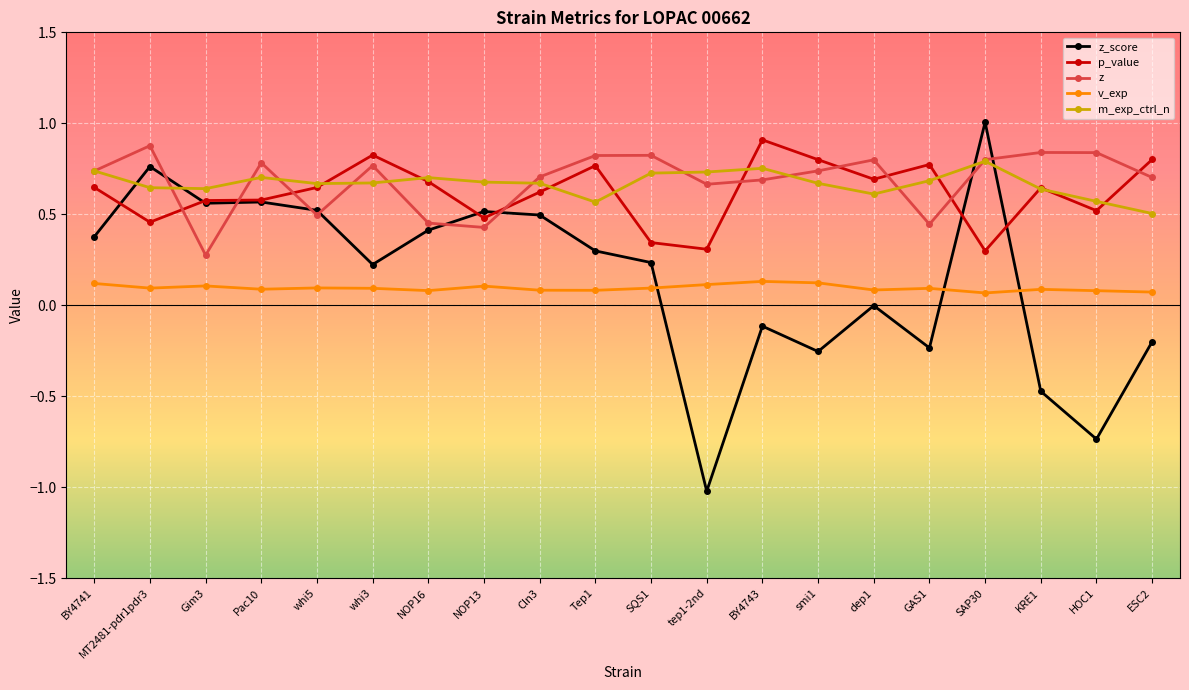

Which label corresponds to the smallest value in the chart?

tep1-2nd